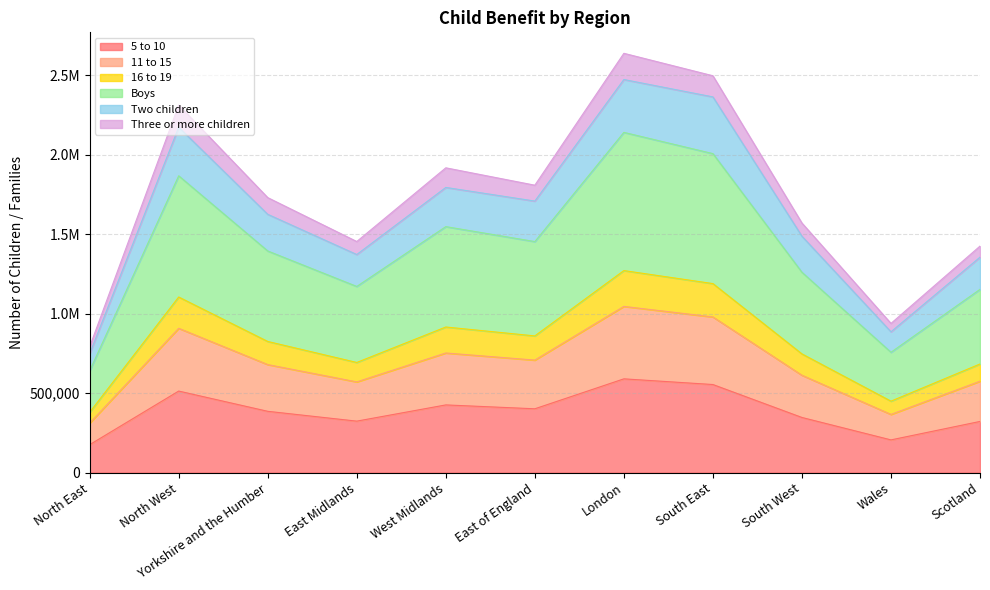

What is the label of the 8th point from the right?

East Midlands